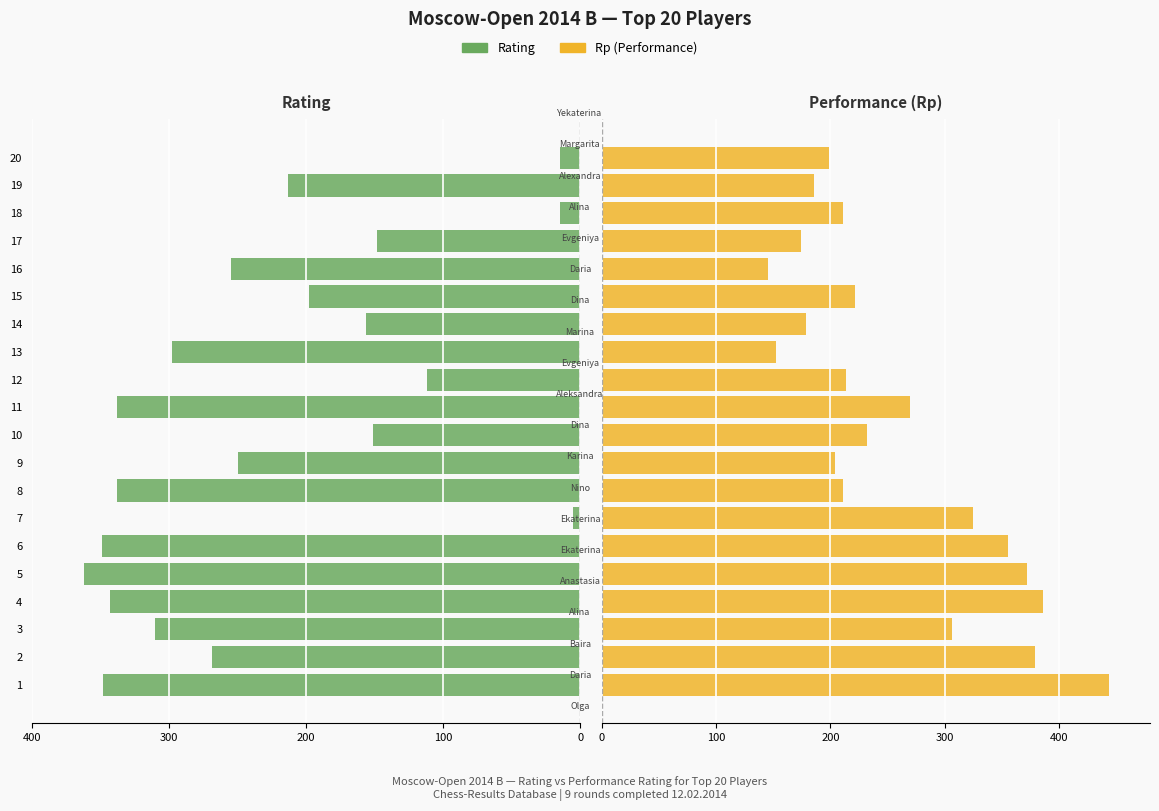

Count the number of categories in the chart.

20